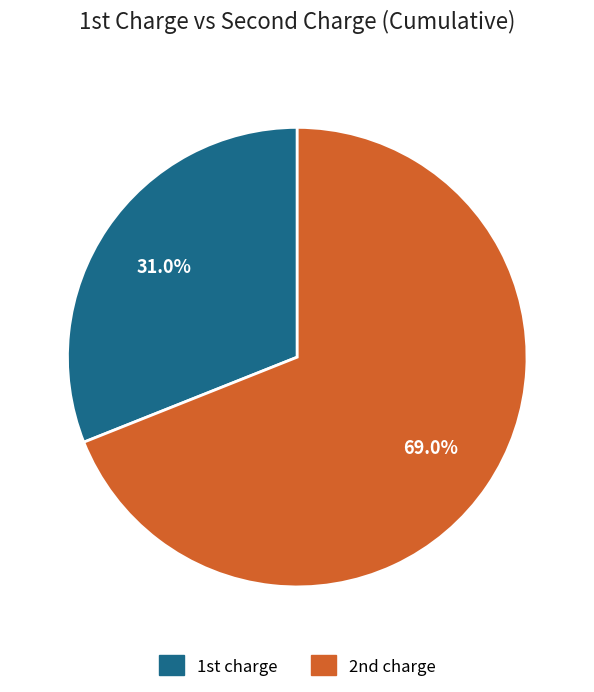

How many segments does this pie chart have?

2